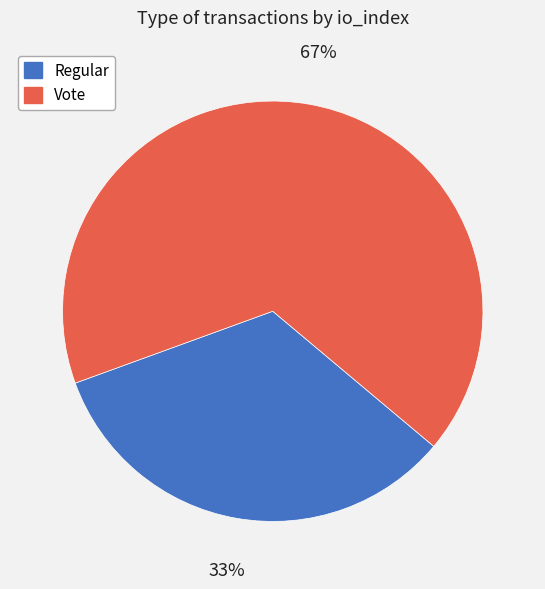

Which category accounts for the majority?

Vote